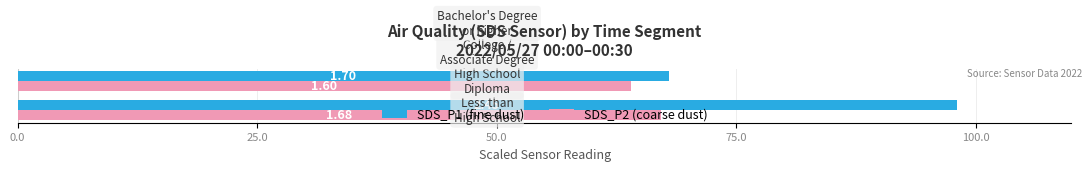

Which series has the largest range (max minus min)?

SDS_P1 (fine dust)